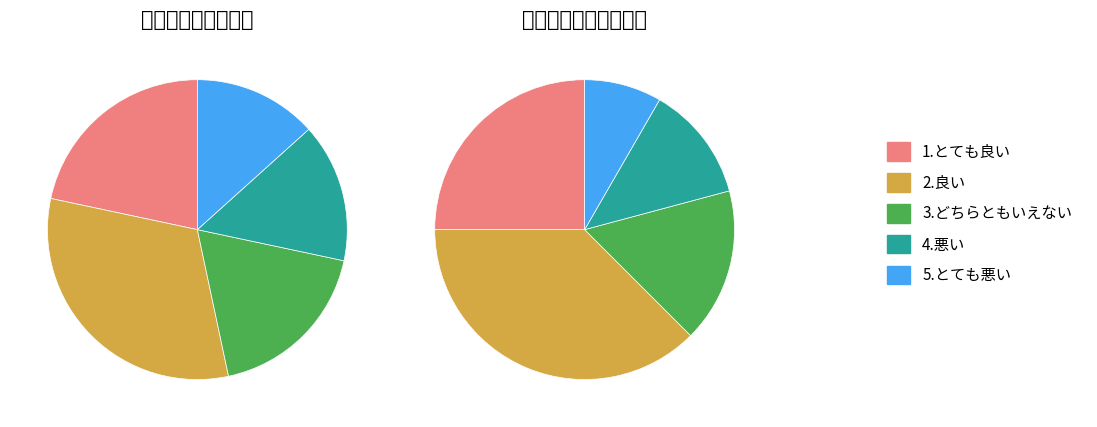

What percentage is the 5.とても悪い slice, to the nearest percent?

13%